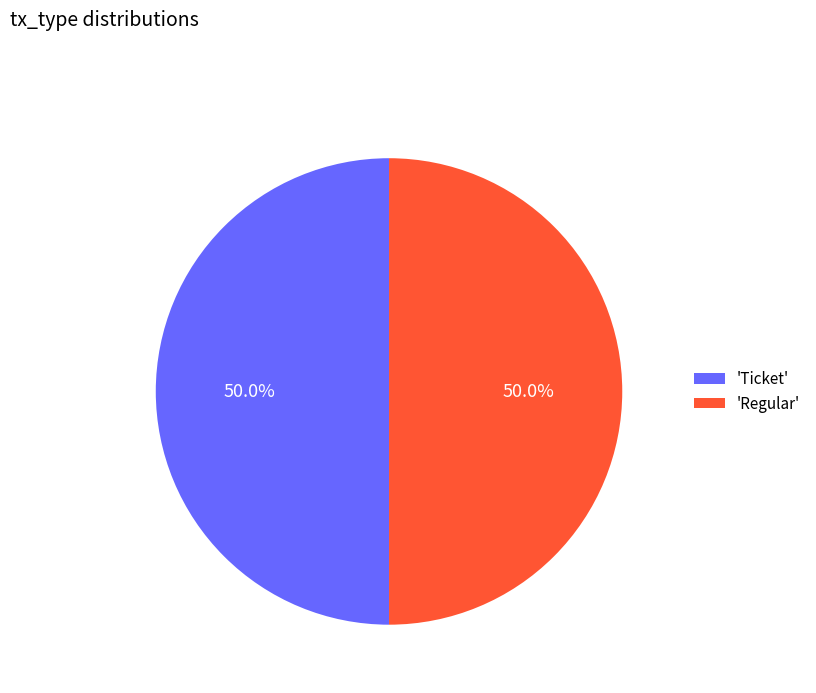

What is the total percentage of 'Regular' and 'Ticket'?

100.0%